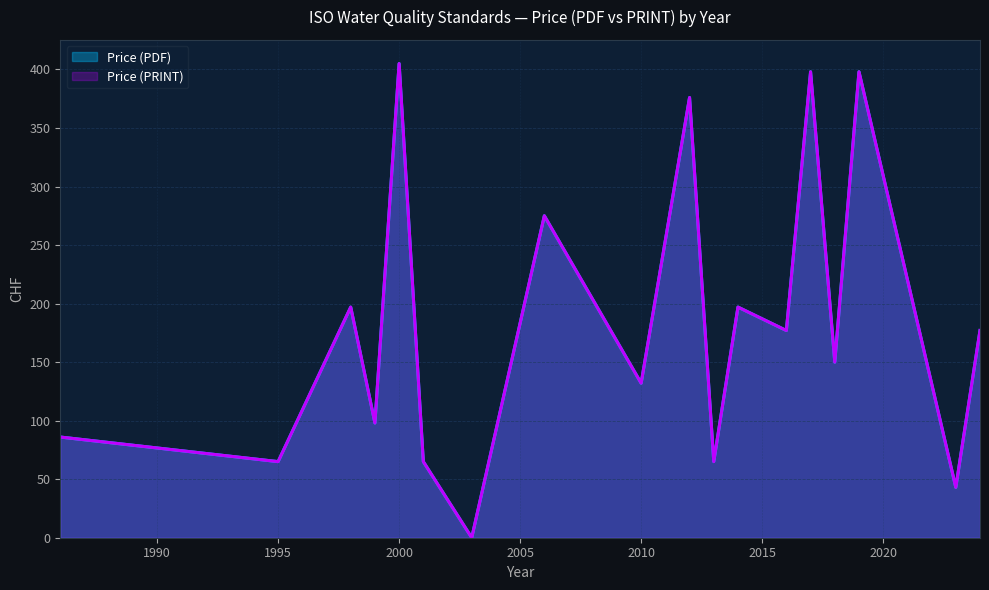

True or false: Price (PDF) and Price (PRINT) intersect in this chart.

False